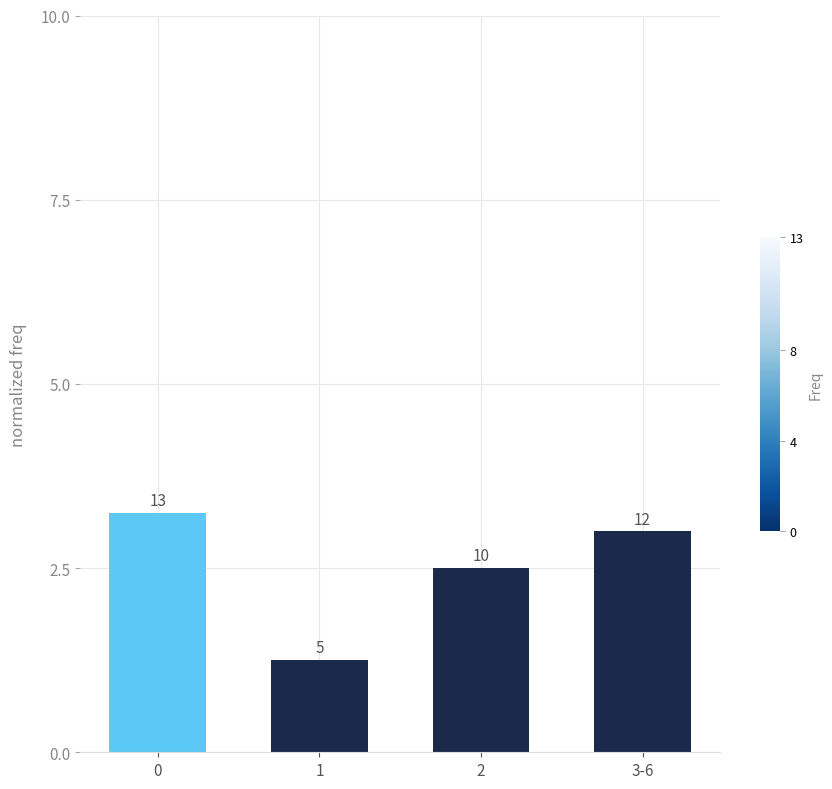

What is the difference between the second highest and minimum values?

1.8